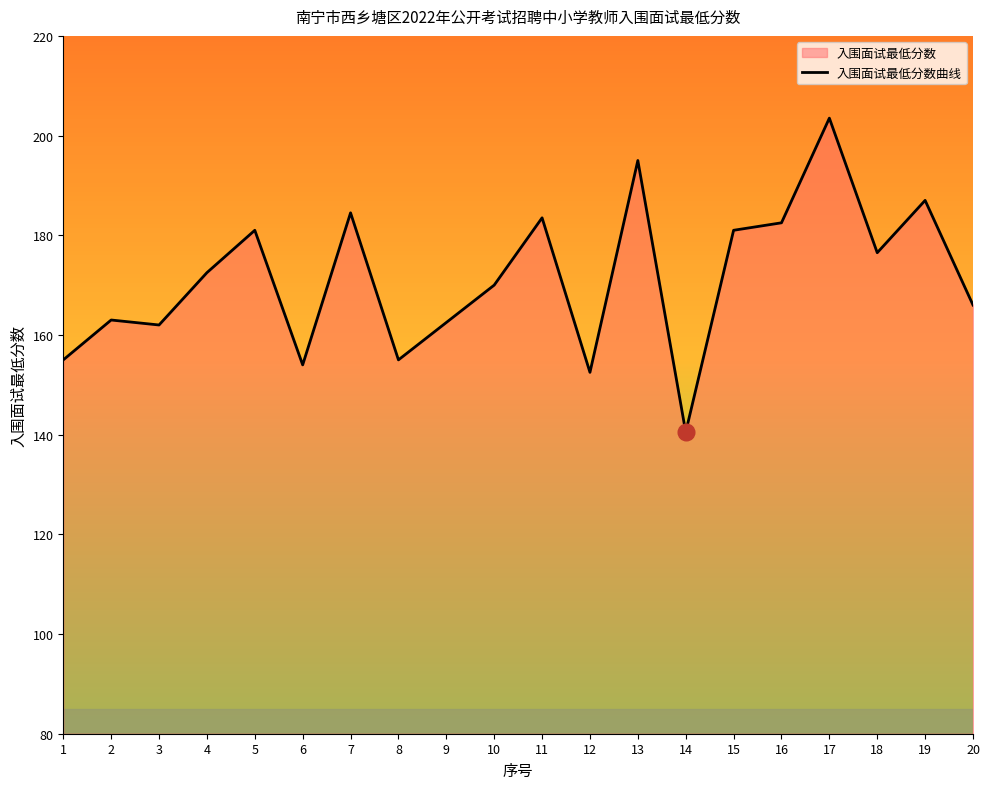

Reading left to right, extract all data points from this chart.

155.0	163.0	162.0	172.5	181.0	154.0	184.5	155.0	162.5	170.0	183.5	152.5	195.0	140.5	181.0	182.5	203.5	176.5	187.0	166.0